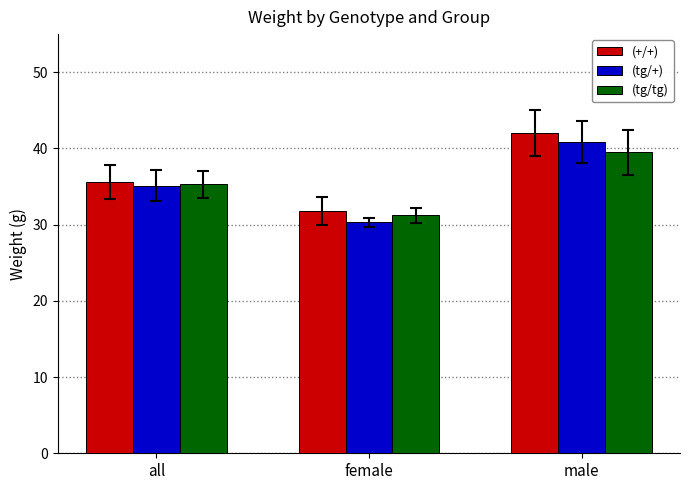

What value does the (tg/tg) series have at male?

39.5